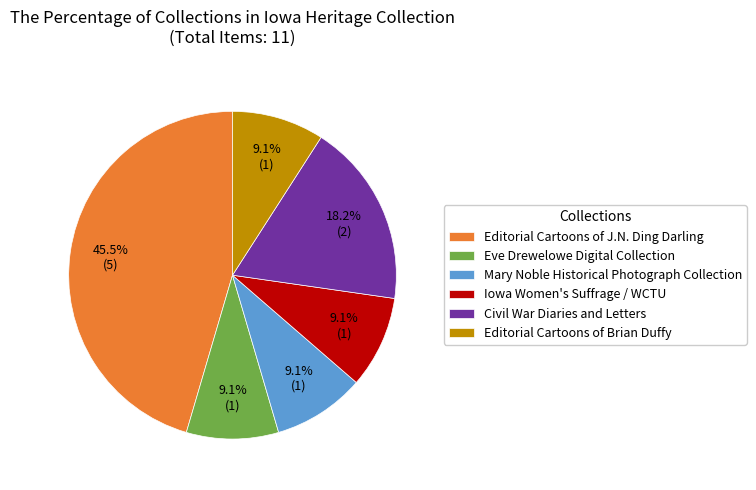

What portion of the pie excludes Editorial Cartoons of J.N. Ding Darling?

54.5%